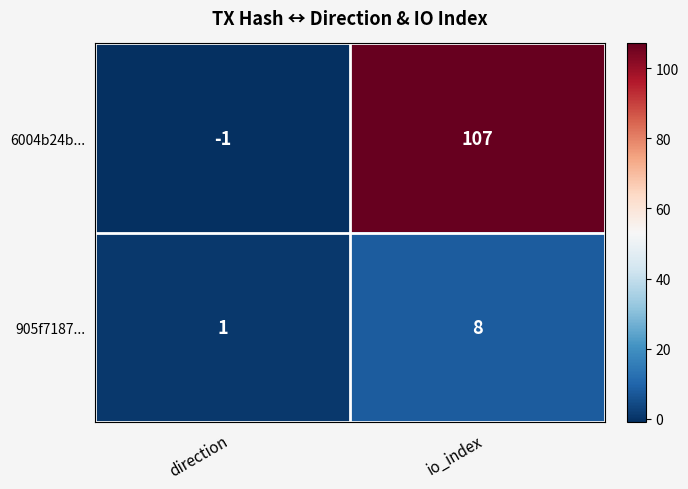

Rank the series by their average value, from lowest to highest.

905f7187..., 6004b24b...